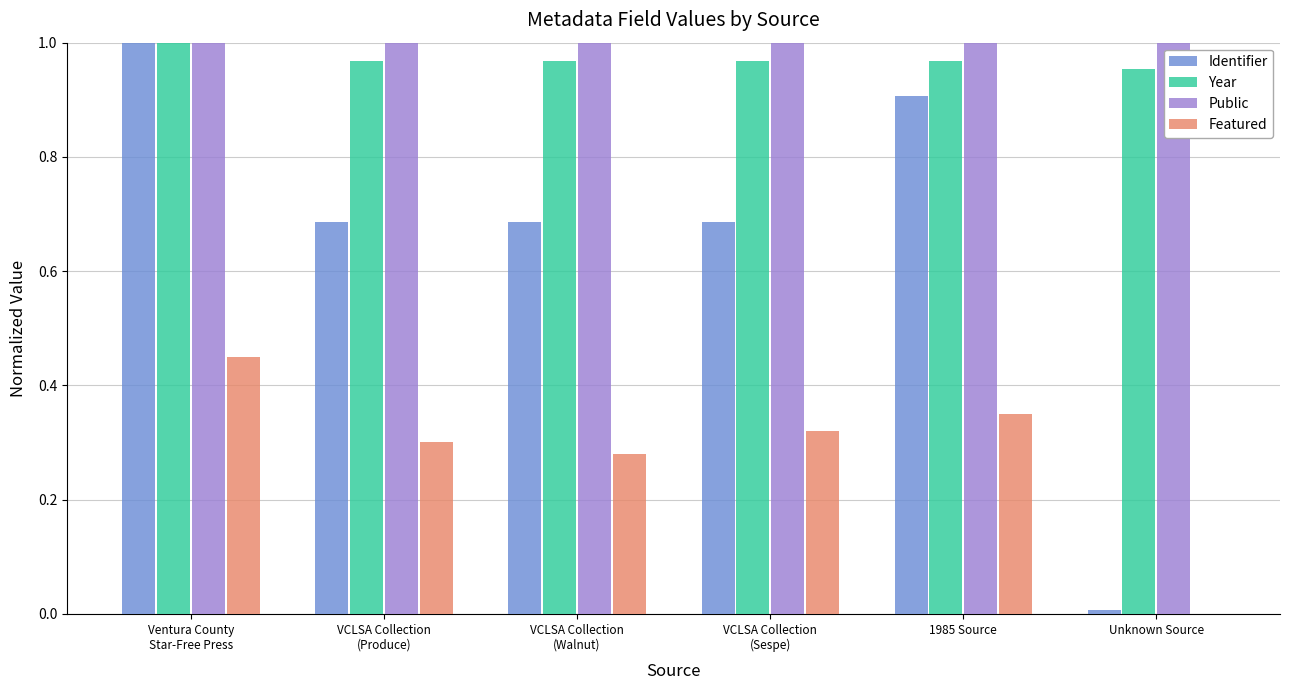

What are all the series names shown in the legend?

Identifier, Year, Public, Featured